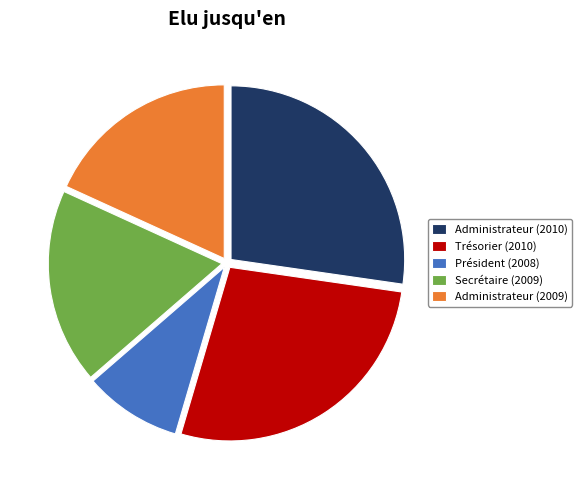

Do Administrateur (2009) and Président (2008) together represent more than half of the pie?

No